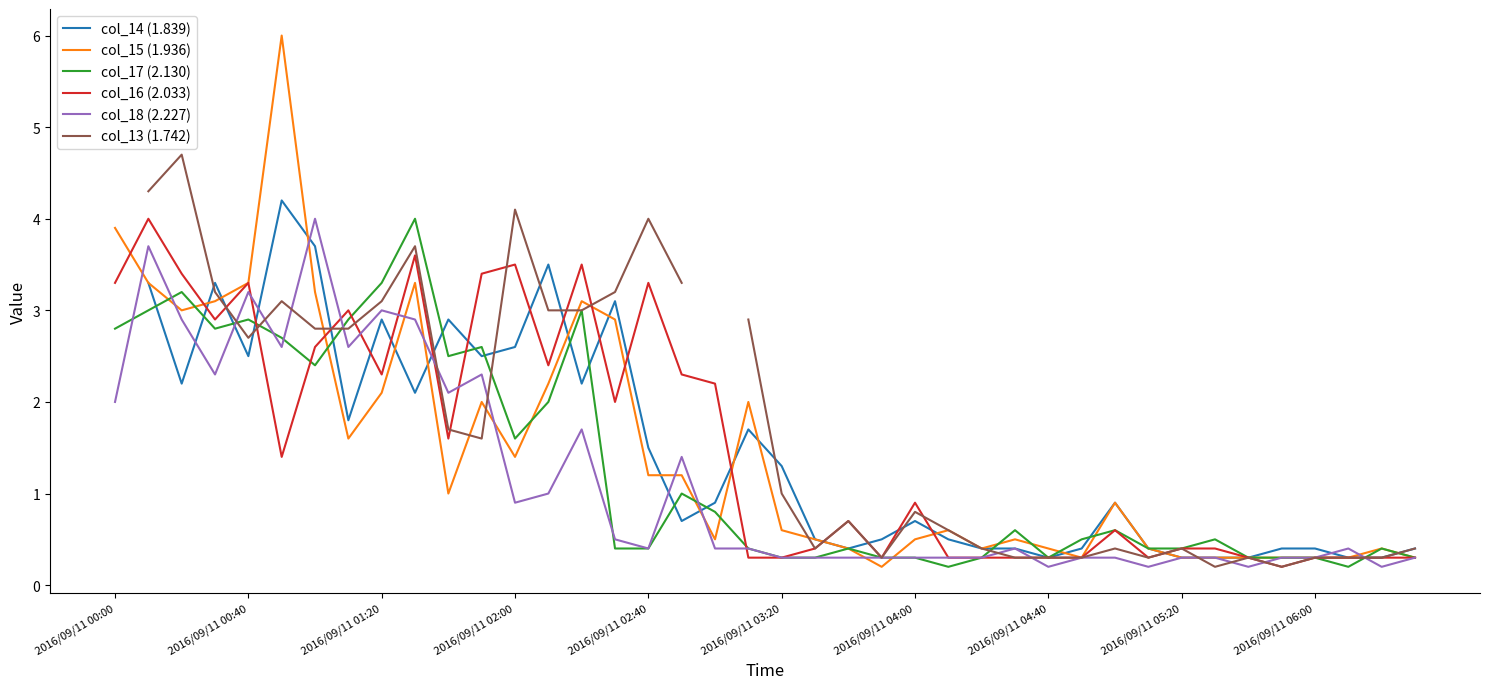

What are all the series names shown in the legend?

col_14 (1.839), col_15 (1.936), col_17 (2.130), col_16 (2.033), col_18 (2.227), col_13 (1.742)